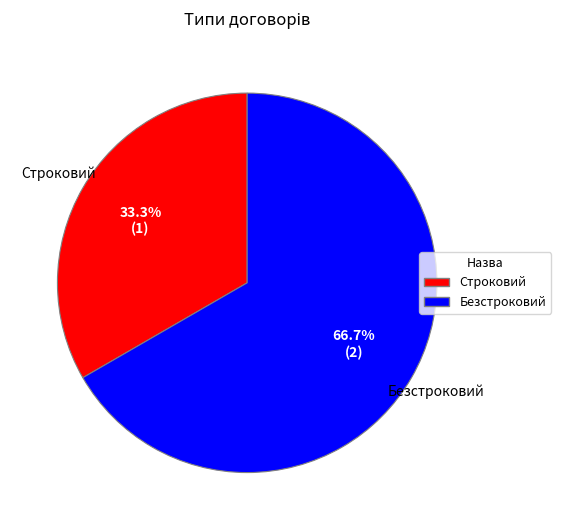

Which category has the biggest portion of the pie?

Безстроковий